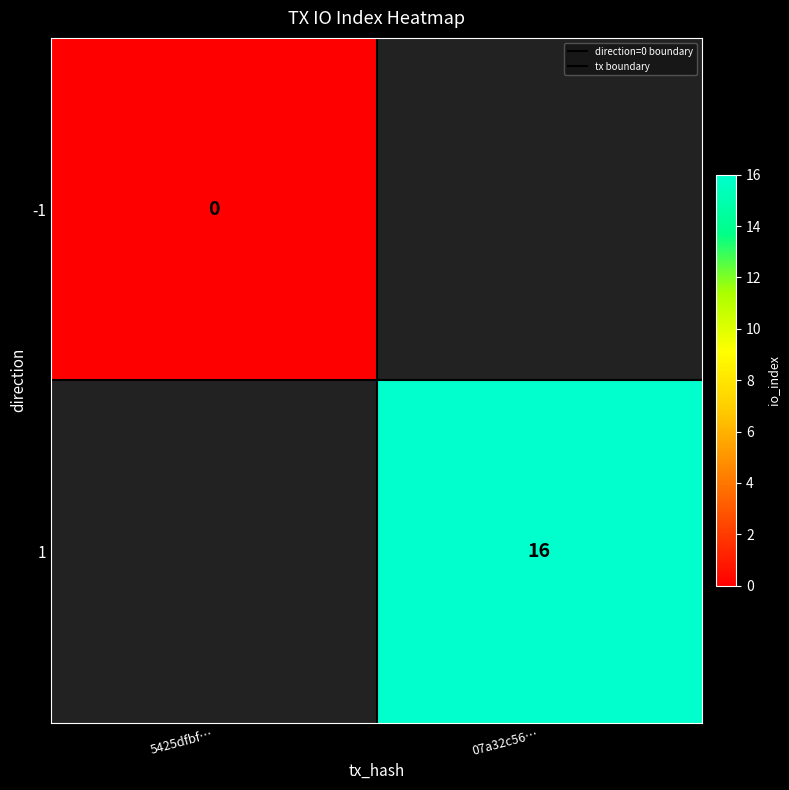

How many data points does each series have?

2